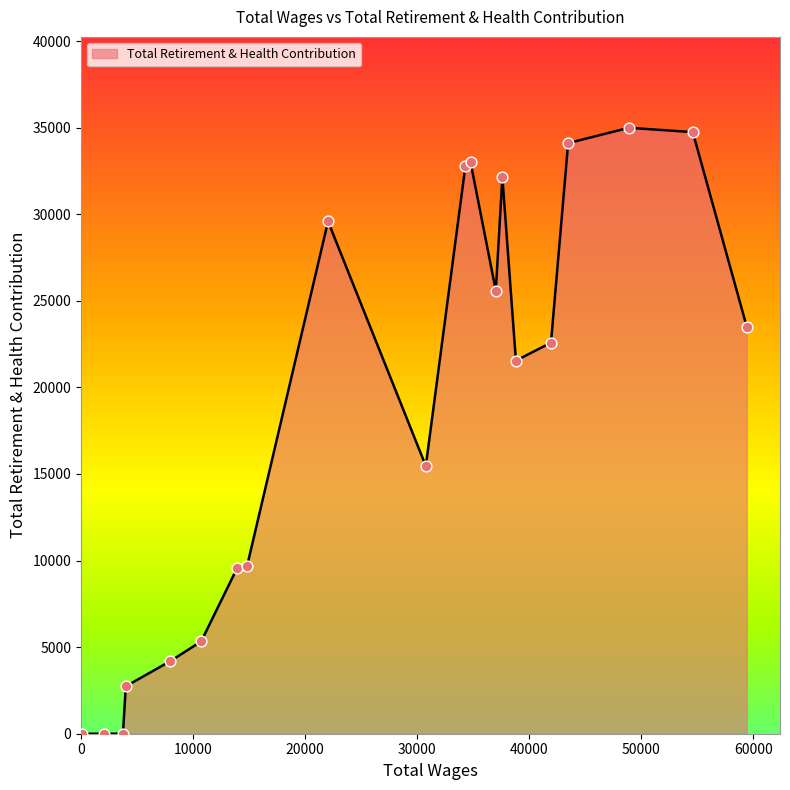

What is the maximum value shown in the chart?

34994